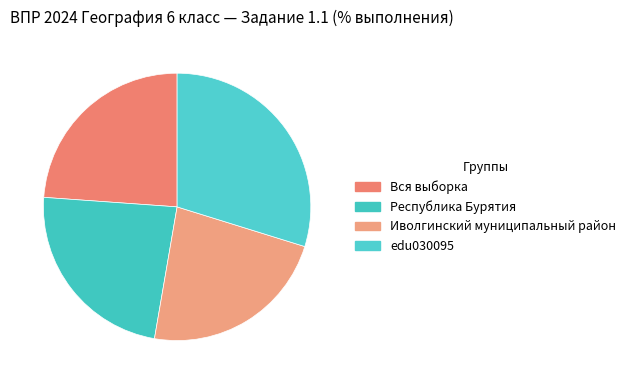

To the nearest percent, what is the combined percentage of Вся выборка and Иволгинский муниципальный район?

47%